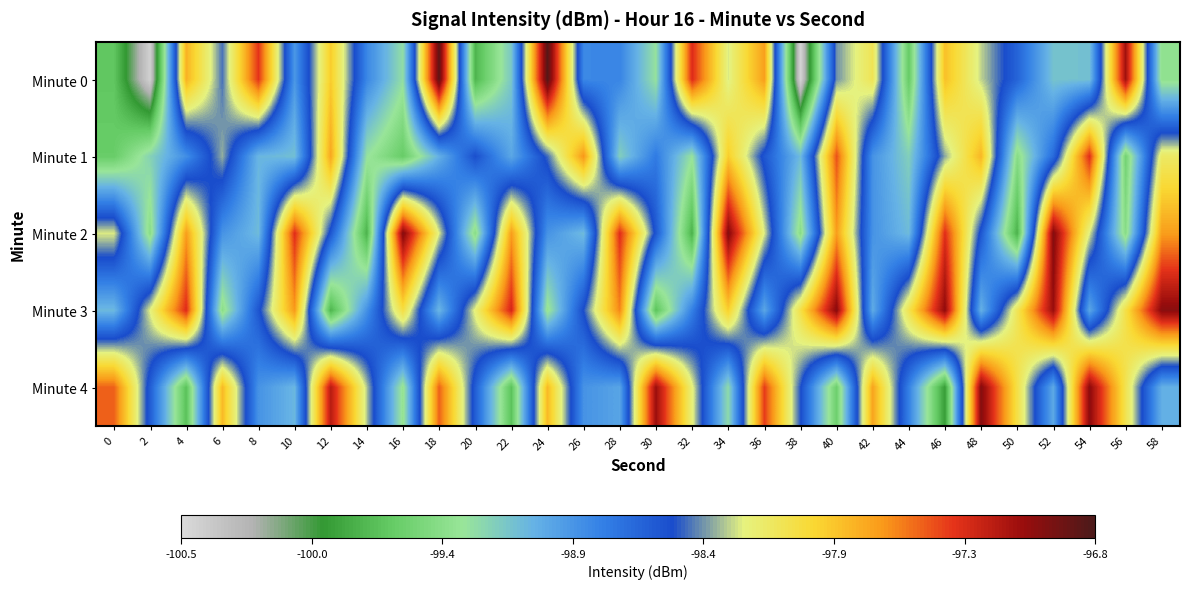

Count the number of categories in the chart.

30